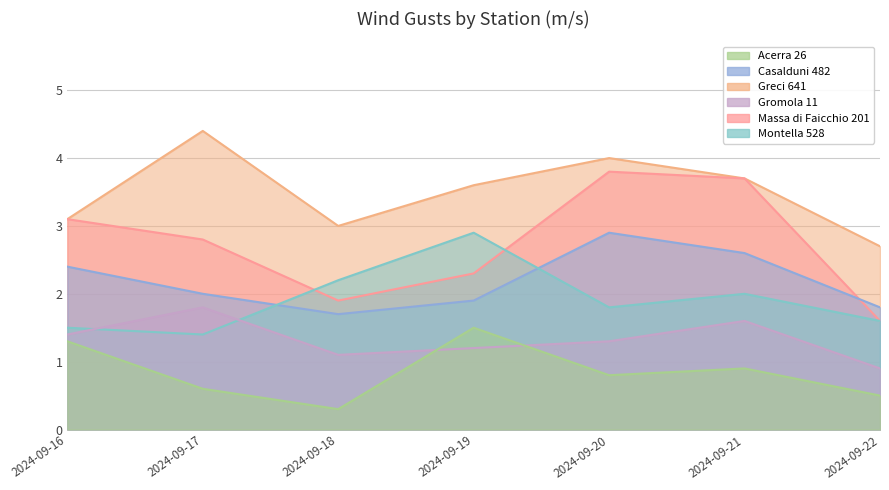

At which category does Montella 528 reach its first local valley?

2024-09-17